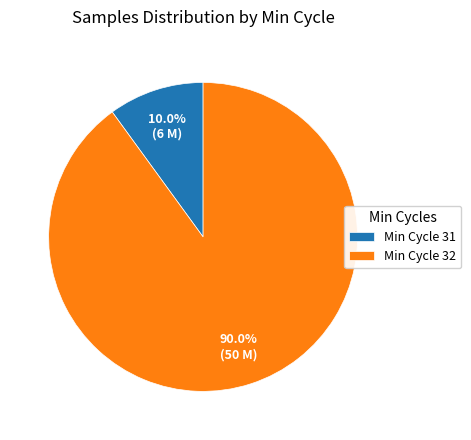

Does Min Cycle 31 represent more than half of the total?

No